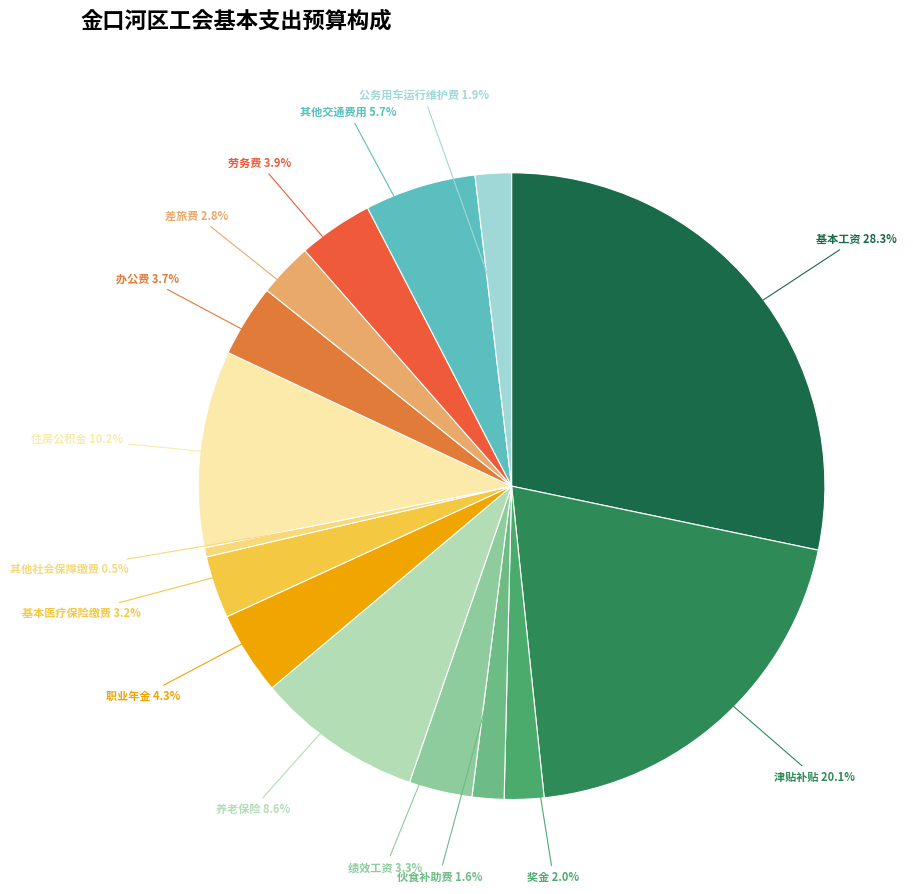

To the nearest percent, what is the average slice percentage?

7%